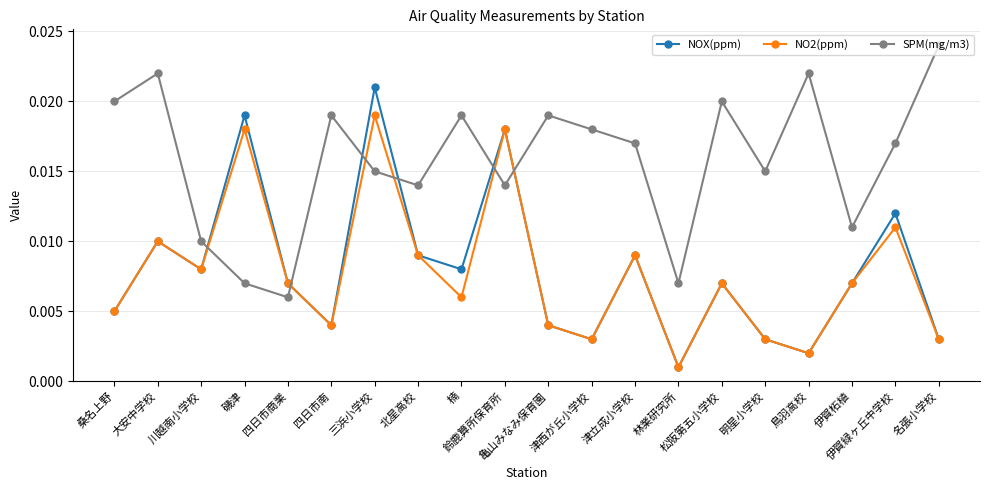

How many interior local peaks does the NO2(ppm) series have?

7